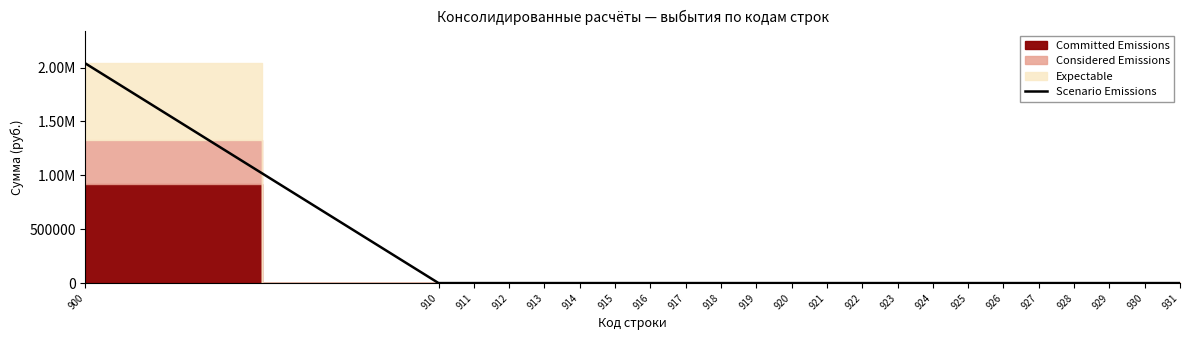

How many data points does each series have?

23